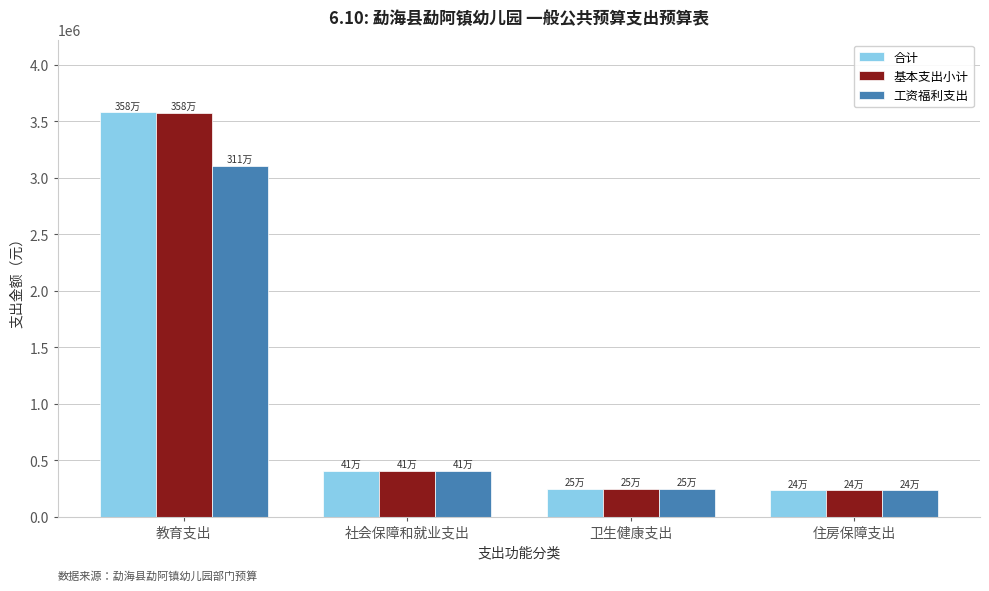

At which category is the sum across all series the highest?

教育支出